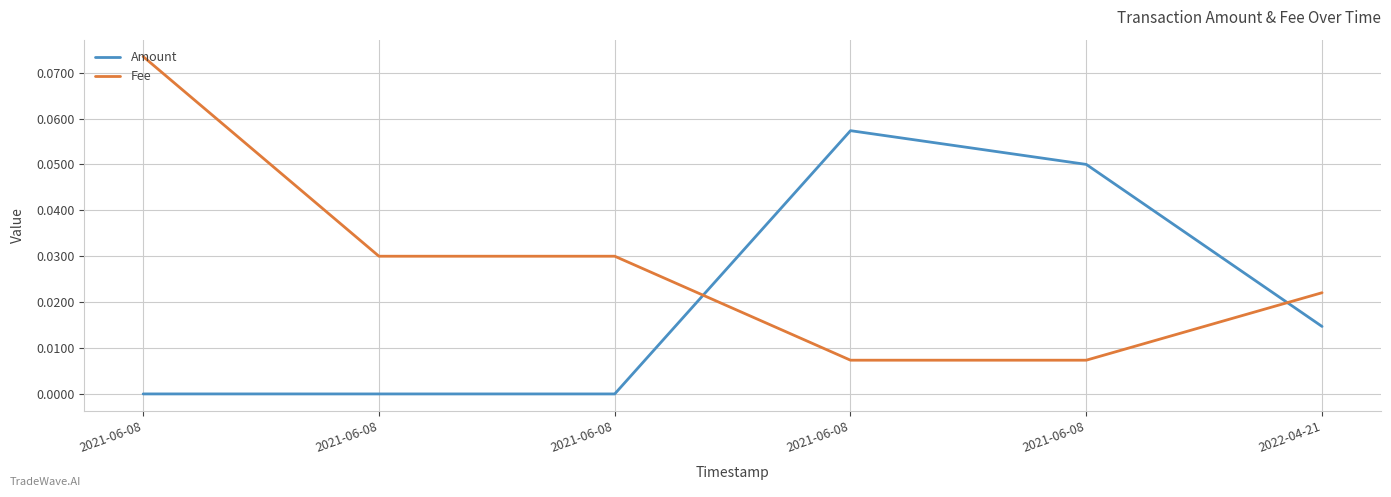

Rank the series at 2021-06-08 from highest to lowest value.

Fee, Amount